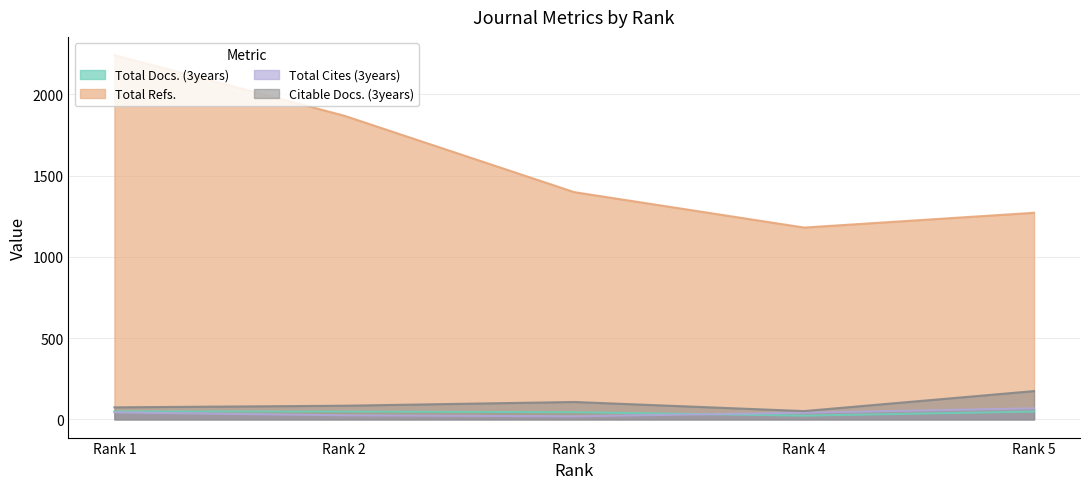

Reading right to left, list all the values displayed in this chart.

Total Docs. (3years): 48	23	44	48	49
Total Refs.: 1271	1180	1398	1868	2241
Total Cites (3years): 68	41	19	25	43
Citable Docs. (3years): 174	51	107	84	74